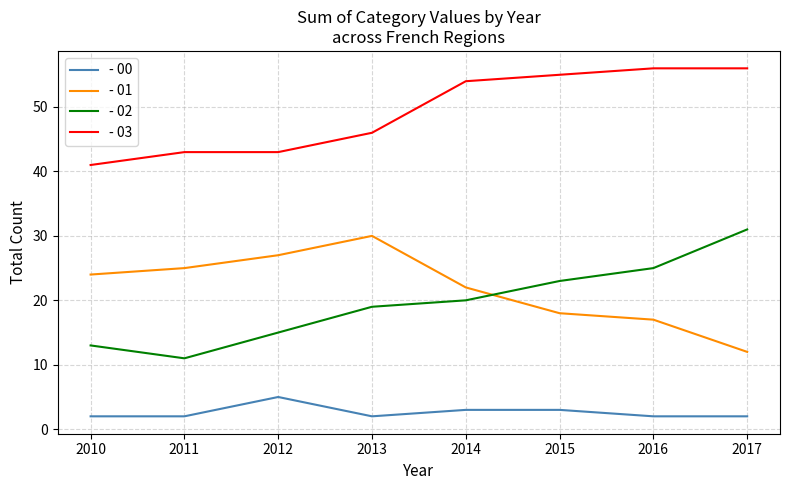

What is the sum of the - 00 values at 2010 and 2014?

5